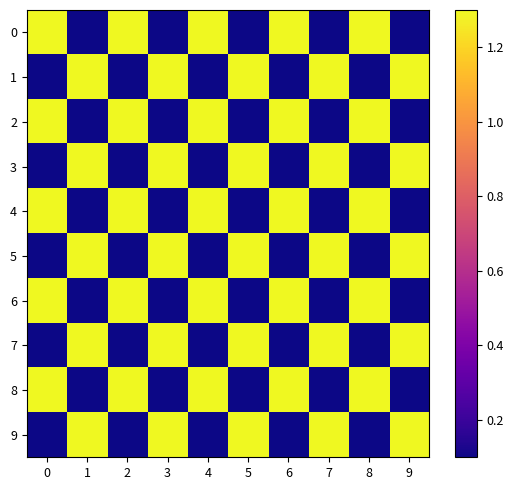

At 2, list the series in order from largest to smallest.

0, 2, 4, 6, 8, 1, 3, 5, 7, 9